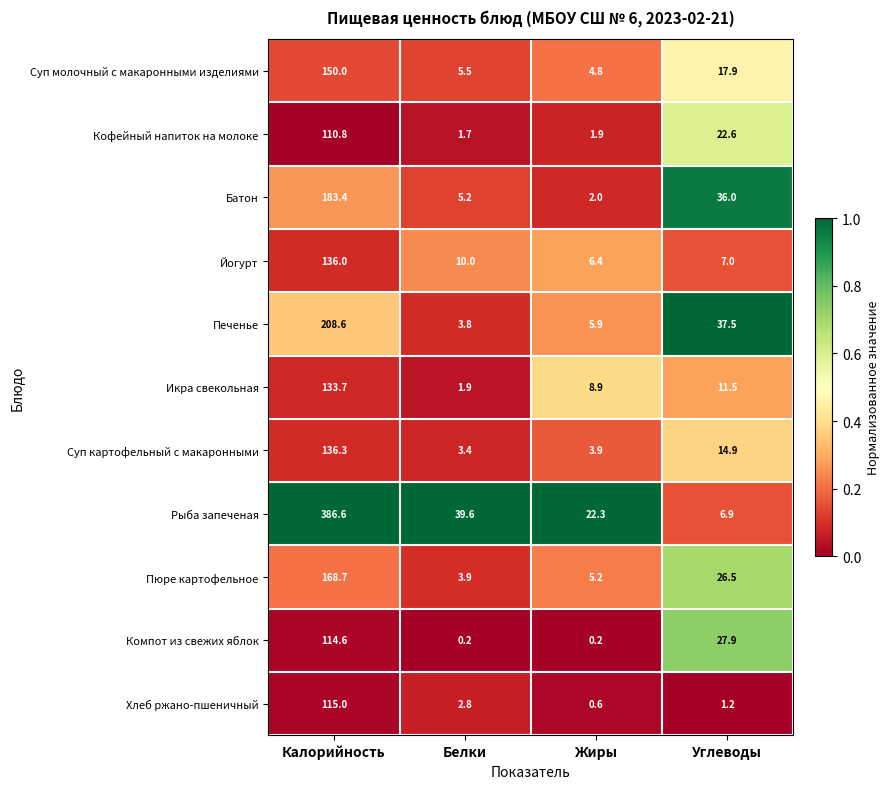

Which category has the highest value across all series?

Калорийность